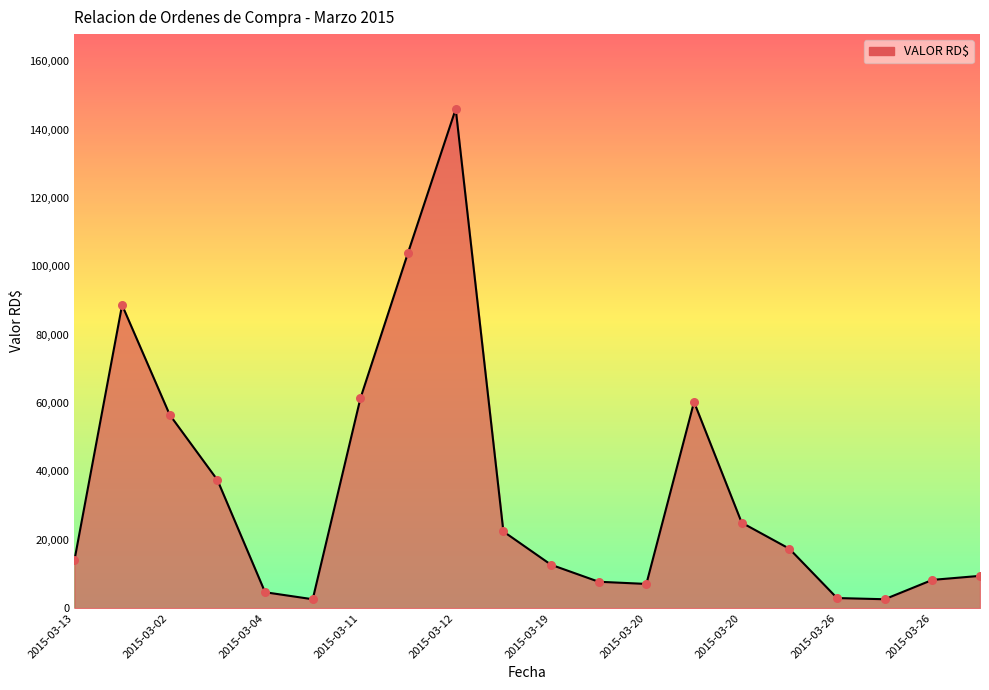

What is the difference between the maximum and minimum values?

143438.0